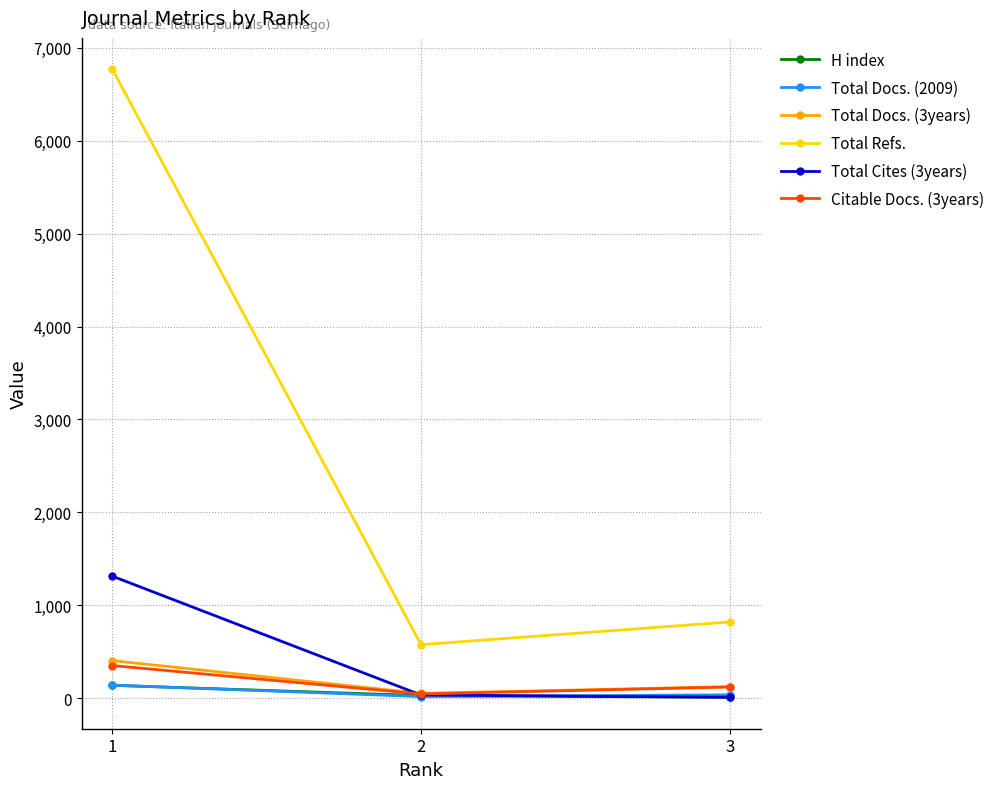

Is it true that Total Docs. (2009) equals 140 at 1?

True